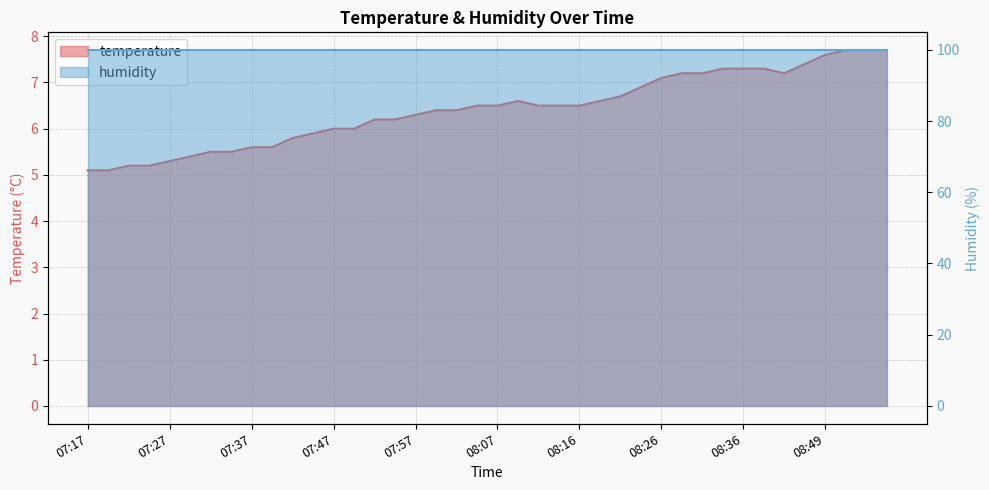

What is the value of the 20th point from the left?

6.5